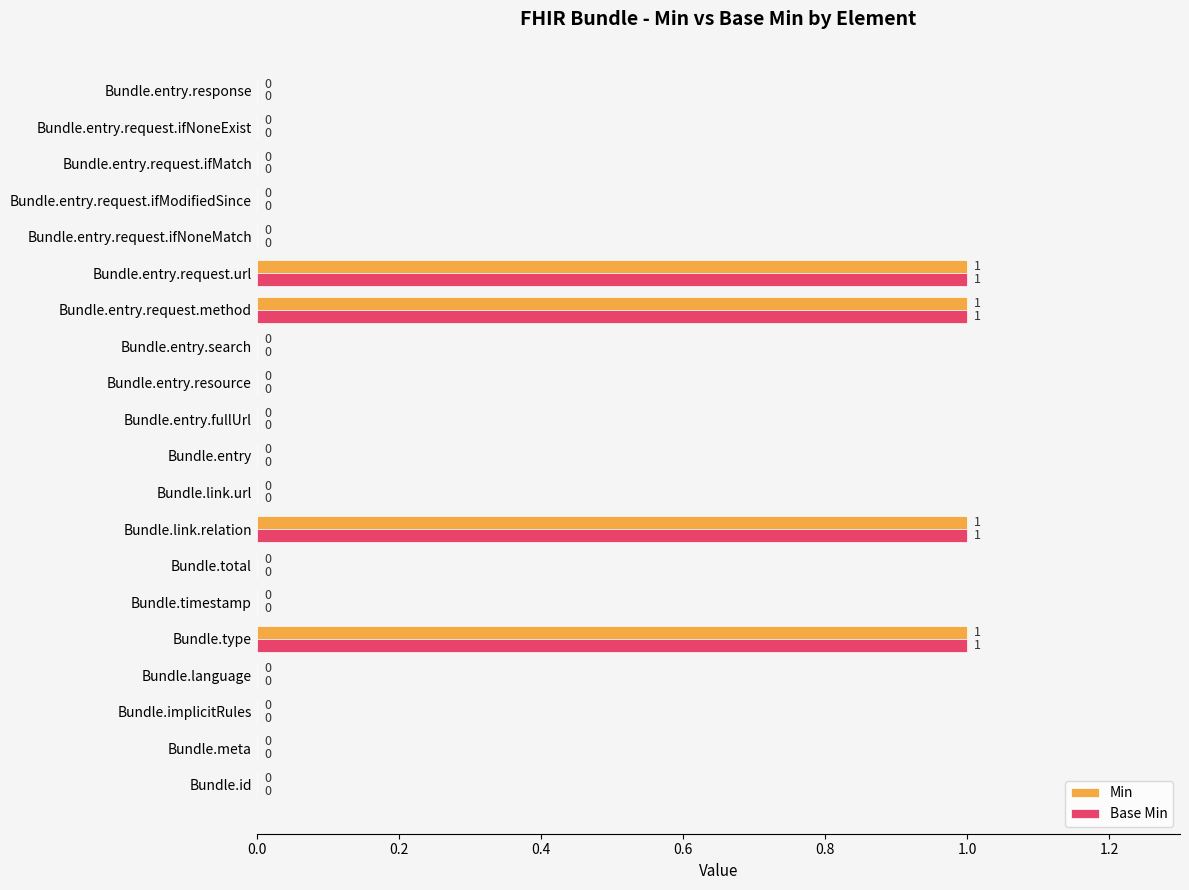

What is the sum of all Min values?

4